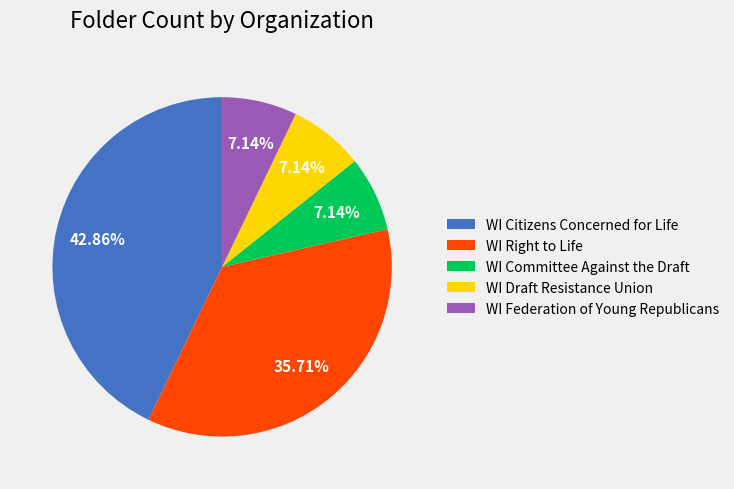

Count the number of slices in the pie.

5